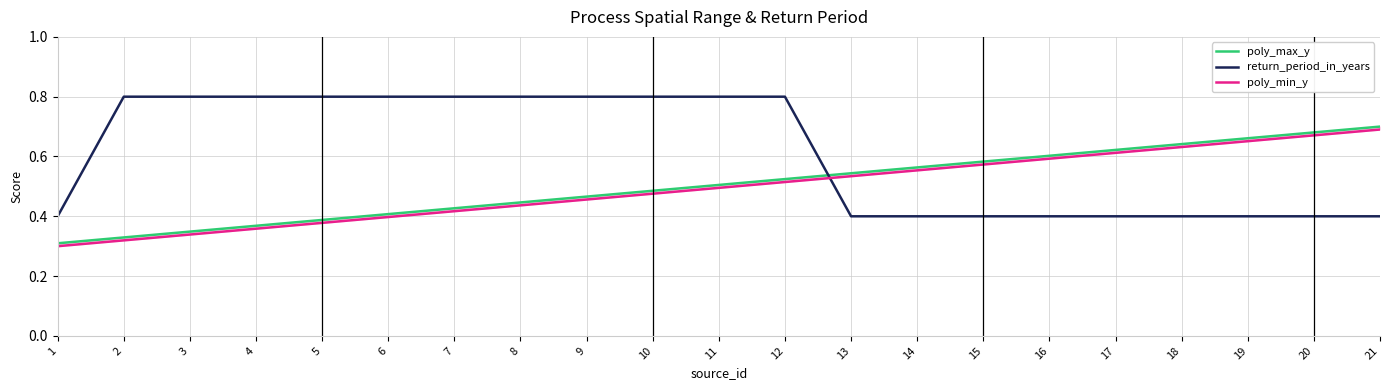

At which label is poly_max_y closest to 0?

1